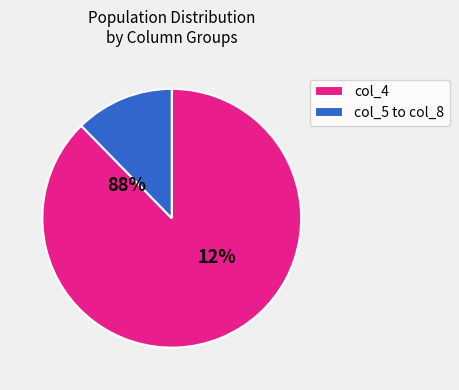

To the nearest percent, what percentage of the pie is col_6?

1%